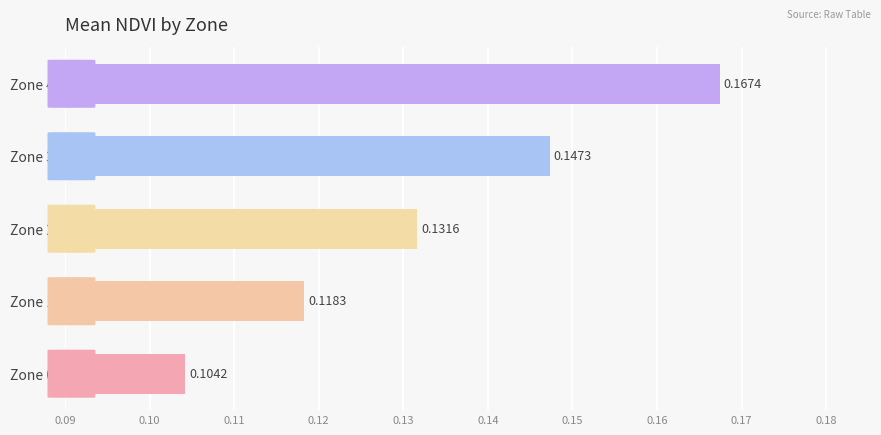

Which has a higher value, Zone 4 or Zone 0?

Zone 4